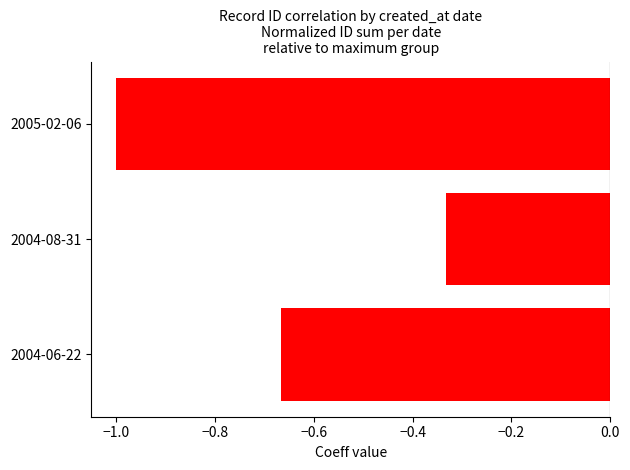

What is the sum of all values?

-2.0